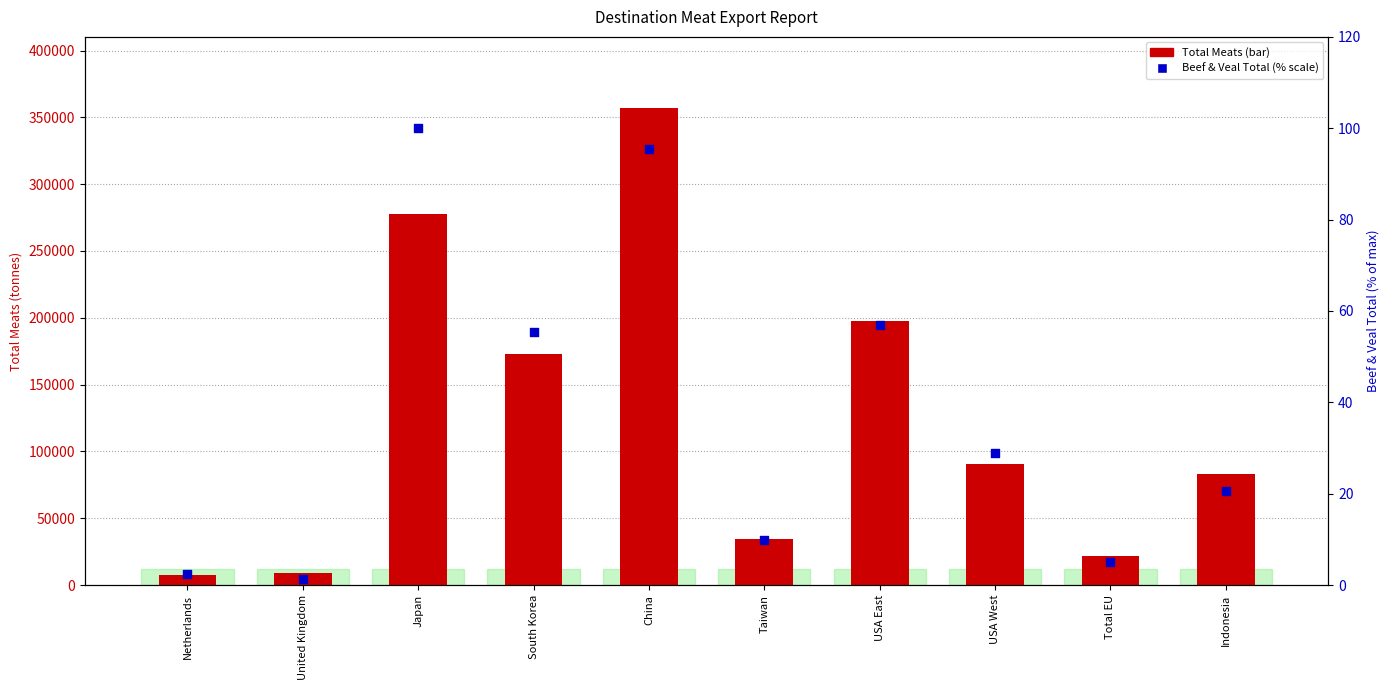

Is the value of Total Meats at South Korea greater than the value of Beef & Veal Total at USA West?

Yes